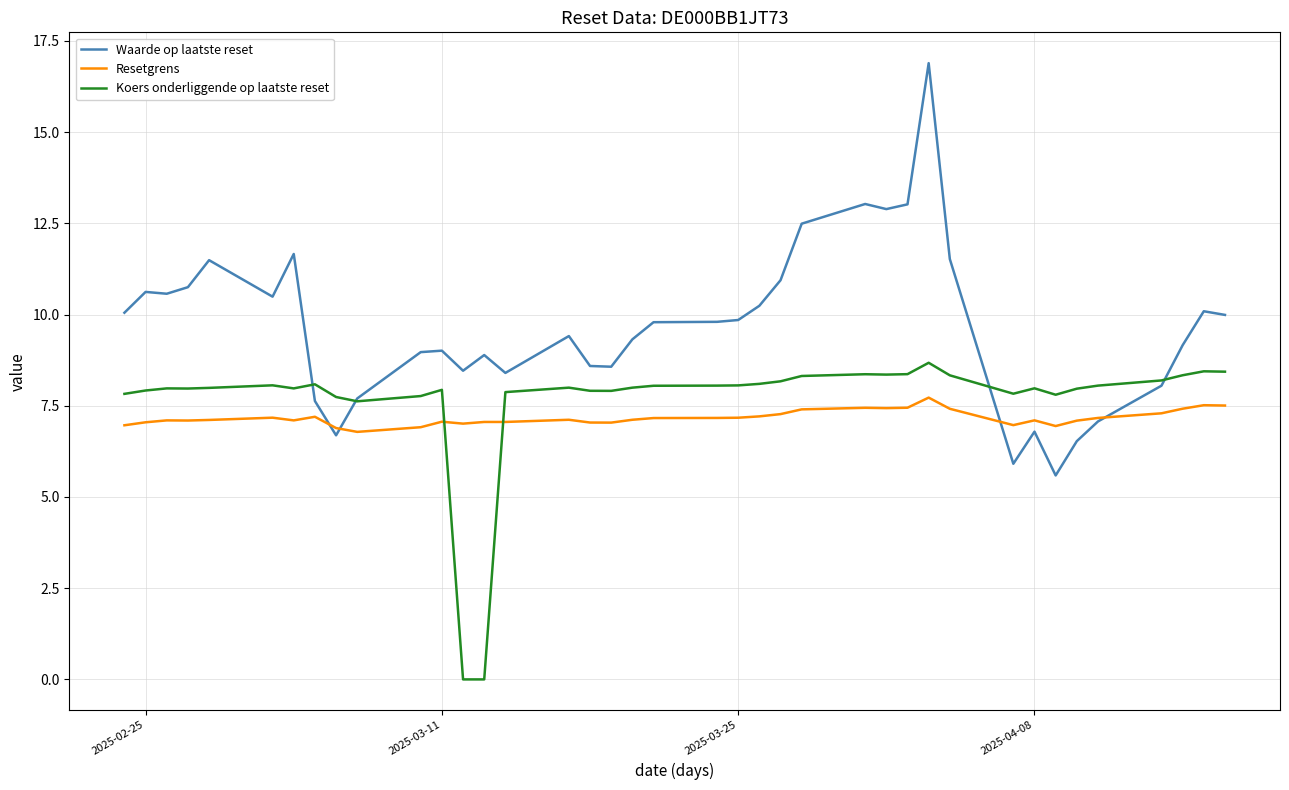

True or false: Koers onderliggende op laatste reset has more than 1 points higher than both neighbors.

True